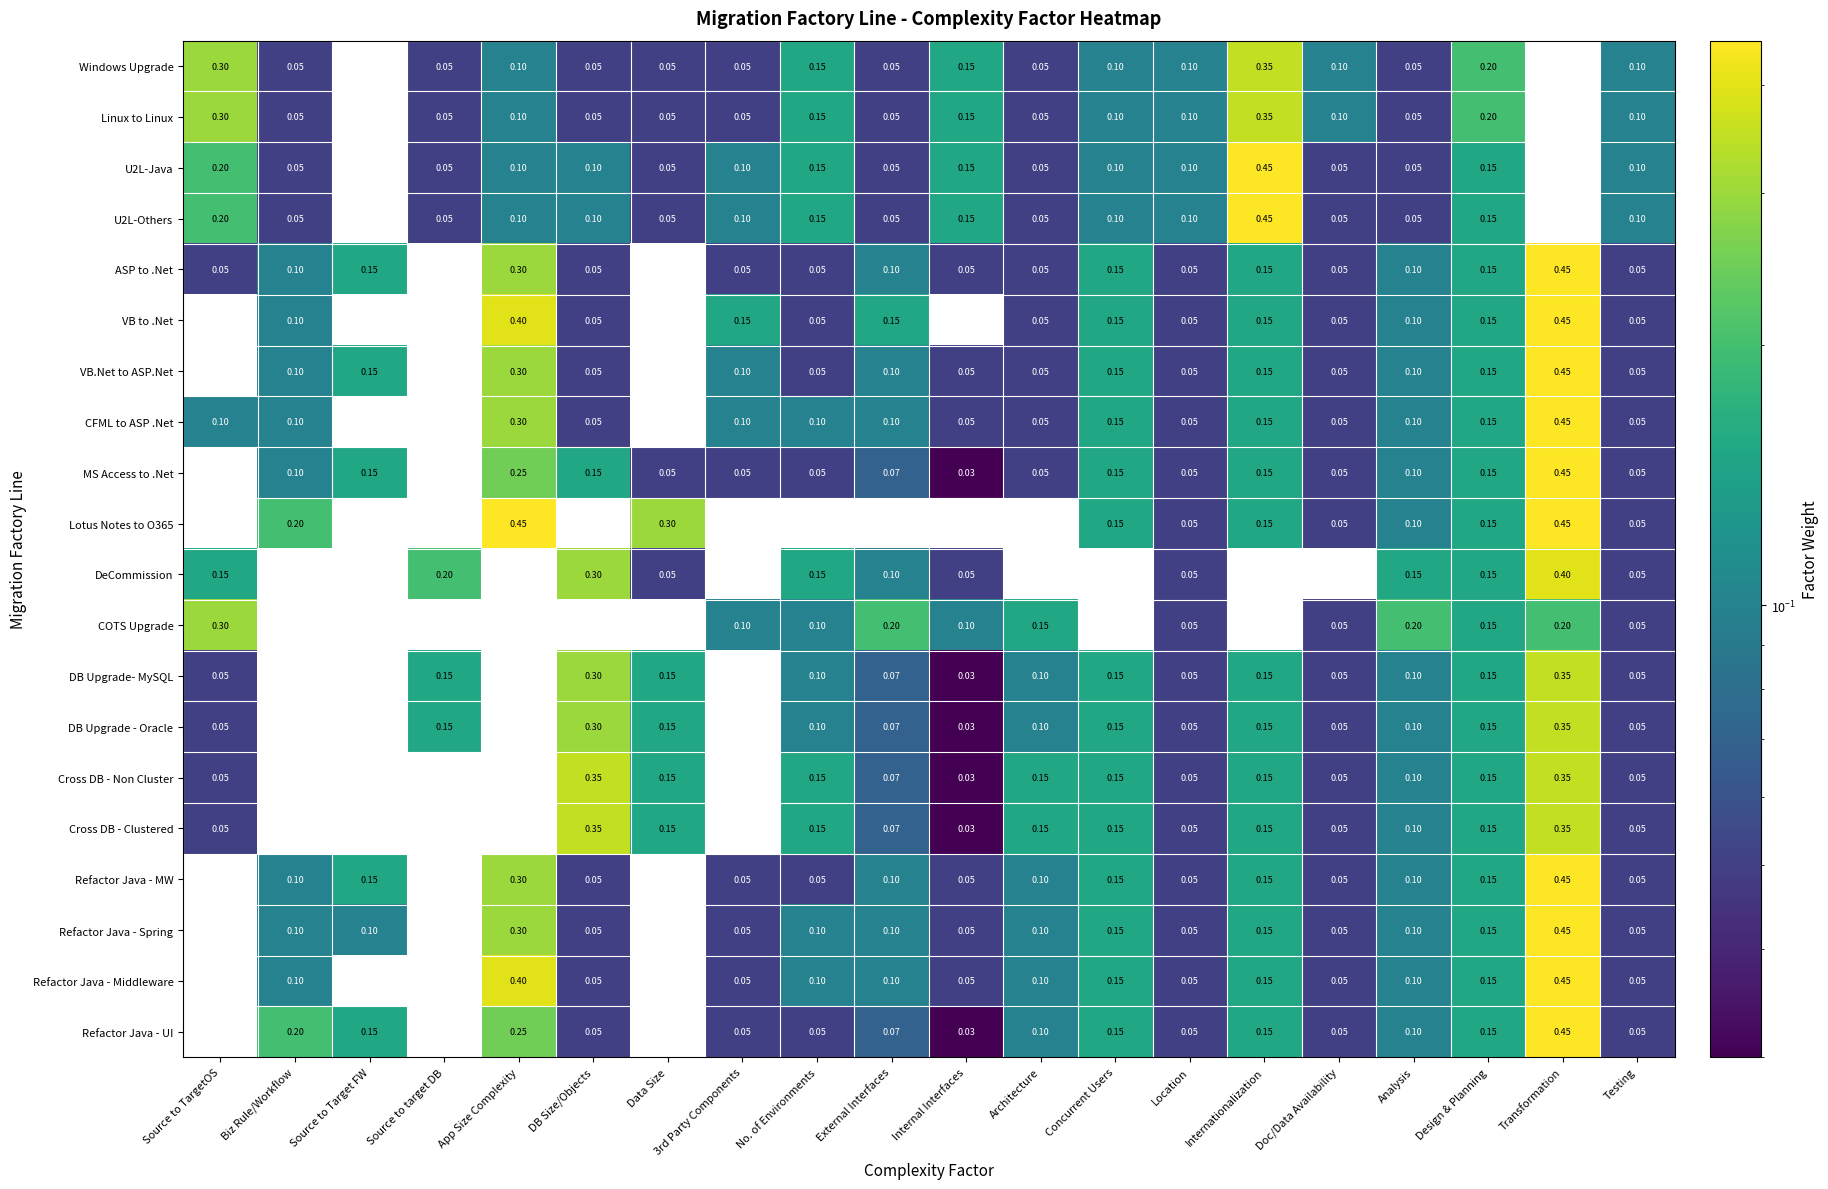

At which category is the sum across all series the highest?

Transformation